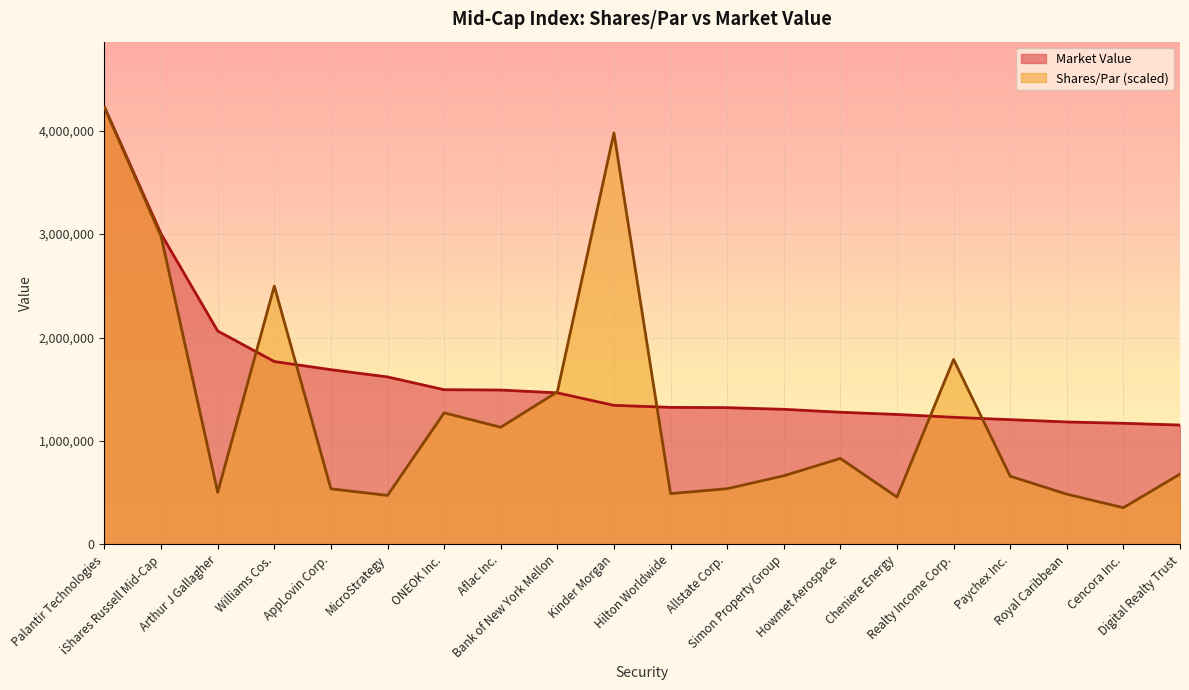

What are all the series names shown in the legend?

Market Value, Shares/Par (scaled)